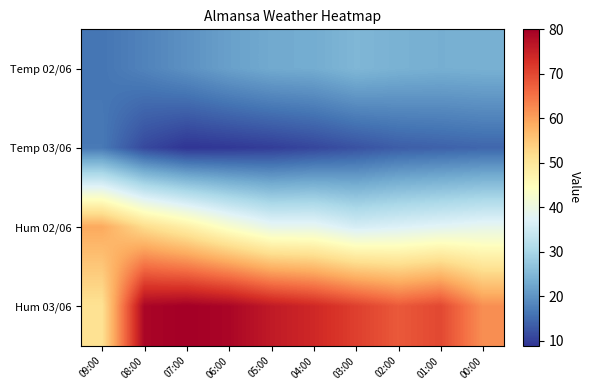

How many data points does each series have?

10